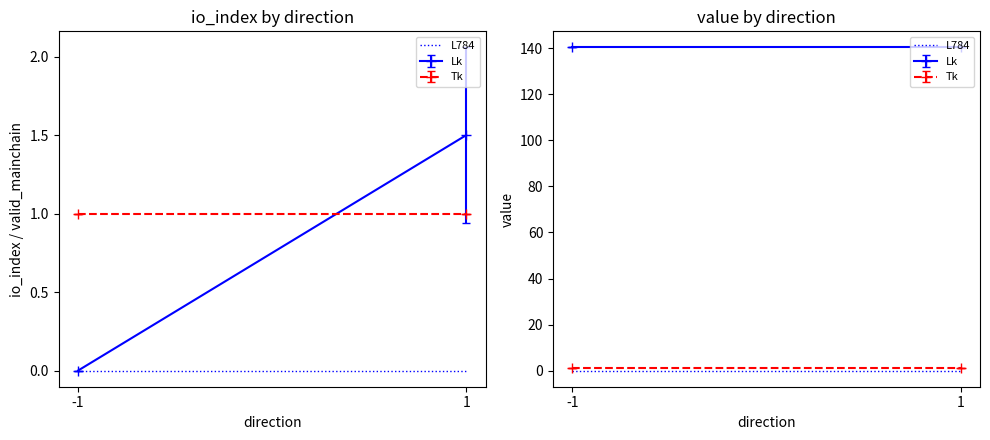

At which label does value reach its peak?

-1